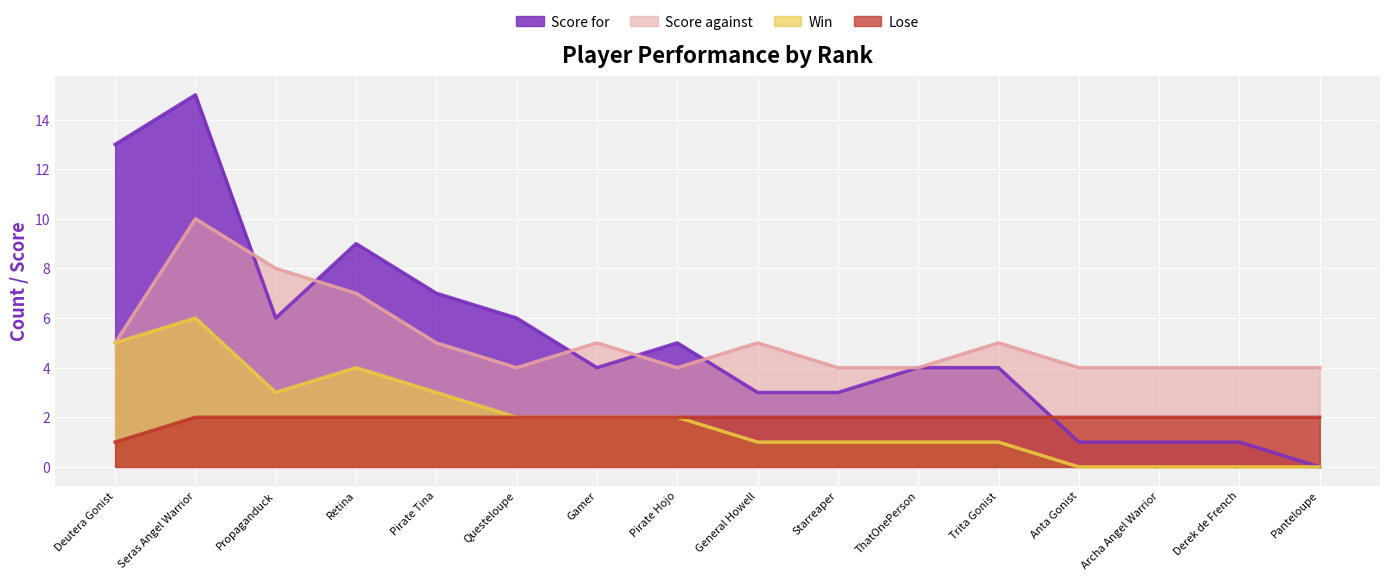

Reading left to right, extract all data points from this chart.

Score for: Deutera Gonist=13	Seras Angel Warrior=15	Propaganduck=6	Retina=9	Pirate Tina=7	Questeloupe=6	Gamer=4	Pirate Hojo=5	General Howell=3	Starreaper=3	ThatOnePerson=4	Trita Gonist=4	Anta Gonist=1	Archa Angel Warrior=1	Derek de French=1	Panteloupe=0
Score against: Deutera Gonist=5	Seras Angel Warrior=10	Propaganduck=8	Retina=7	Pirate Tina=5	Questeloupe=4	Gamer=5	Pirate Hojo=4	General Howell=5	Starreaper=4	ThatOnePerson=4	Trita Gonist=5	Anta Gonist=4	Archa Angel Warrior=4	Derek de French=4	Panteloupe=4
Win: Deutera Gonist=5	Seras Angel Warrior=6	Propaganduck=3	Retina=4	Pirate Tina=3	Questeloupe=2	Gamer=2	Pirate Hojo=2	General Howell=1	Starreaper=1	ThatOnePerson=1	Trita Gonist=1	Anta Gonist=0	Archa Angel Warrior=0	Derek de French=0	Panteloupe=0
Lose: Deutera Gonist=1	Seras Angel Warrior=2	Propaganduck=2	Retina=2	Pirate Tina=2	Questeloupe=2	Gamer=2	Pirate Hojo=2	General Howell=2	Starreaper=2	ThatOnePerson=2	Trita Gonist=2	Anta Gonist=2	Archa Angel Warrior=2	Derek de French=2	Panteloupe=2